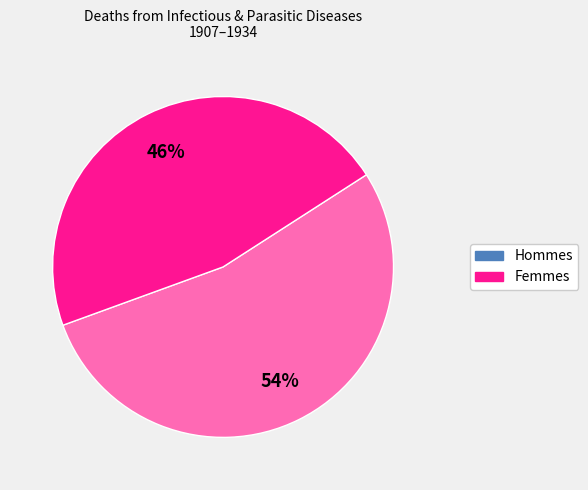

Is there a majority slice in this chart?

Yes